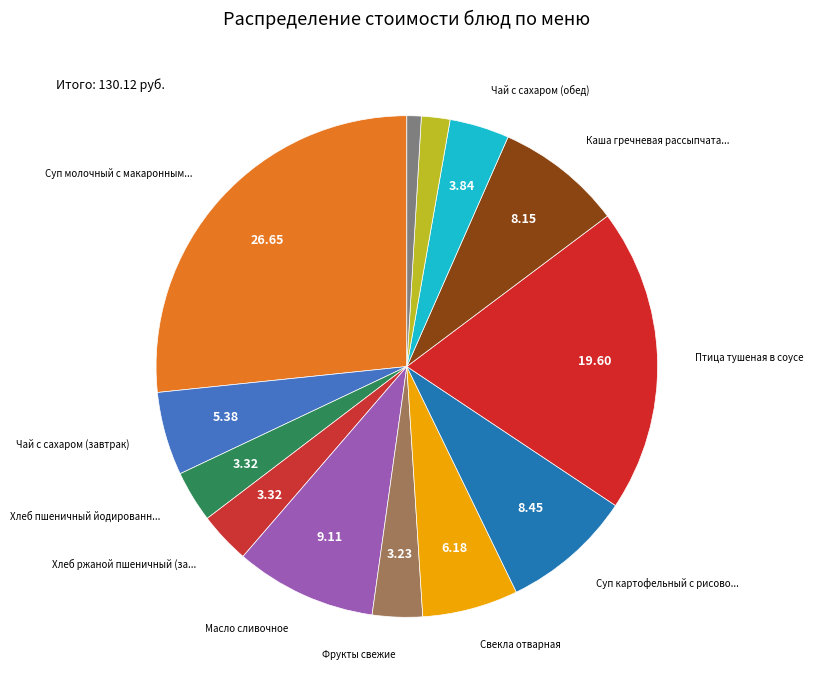

Count the number of slices in the pie.

13